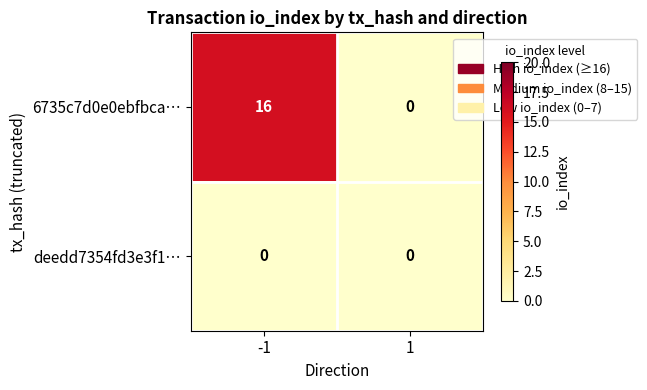

What is the maximum value for 6735c7d0e0ebfbca…?

16